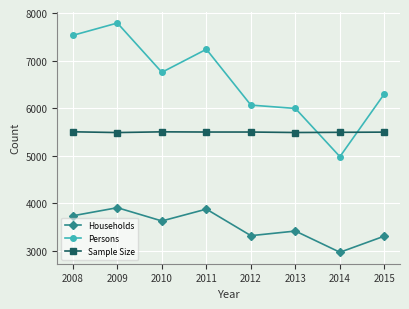

What is the spread (max minus min) of values at 2008?

3794